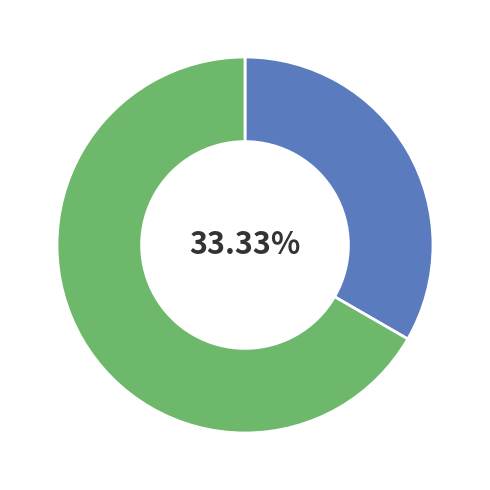

How many segments does this pie chart have?

2